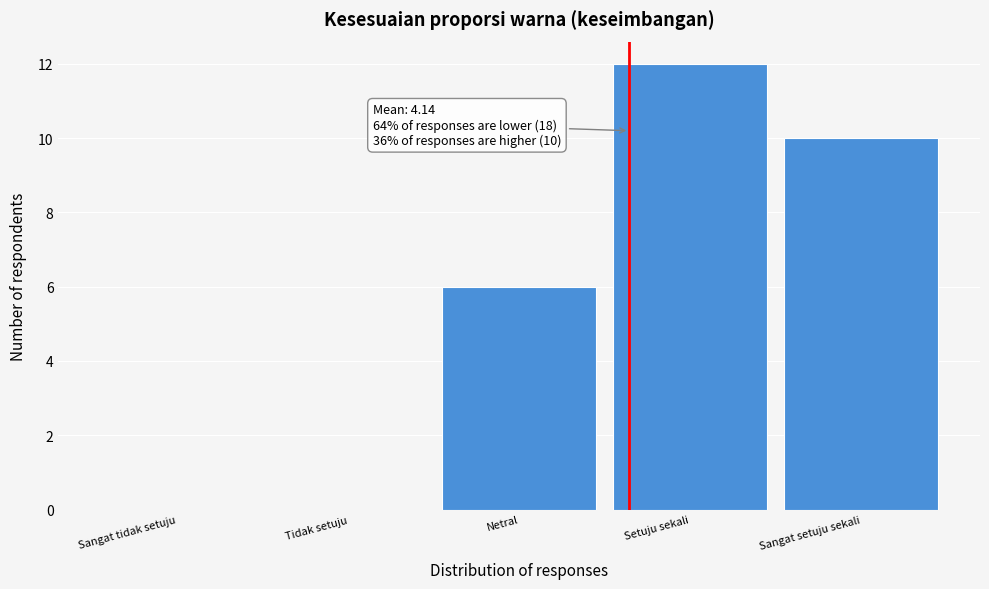

Reading left to right, extract all data points from this chart.

Sangat tidak setuju=0	Tidak setuju=0	Netral=6	Setuju sekali=12	Sangat setuju sekali=10